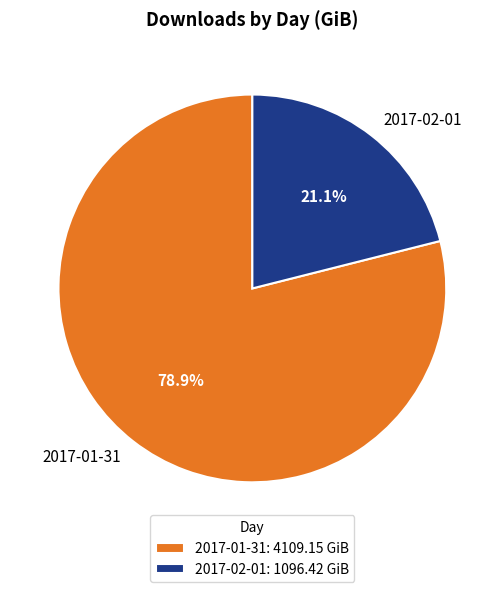

Is it true that 2017-01-31 is 94% of the pie?

False